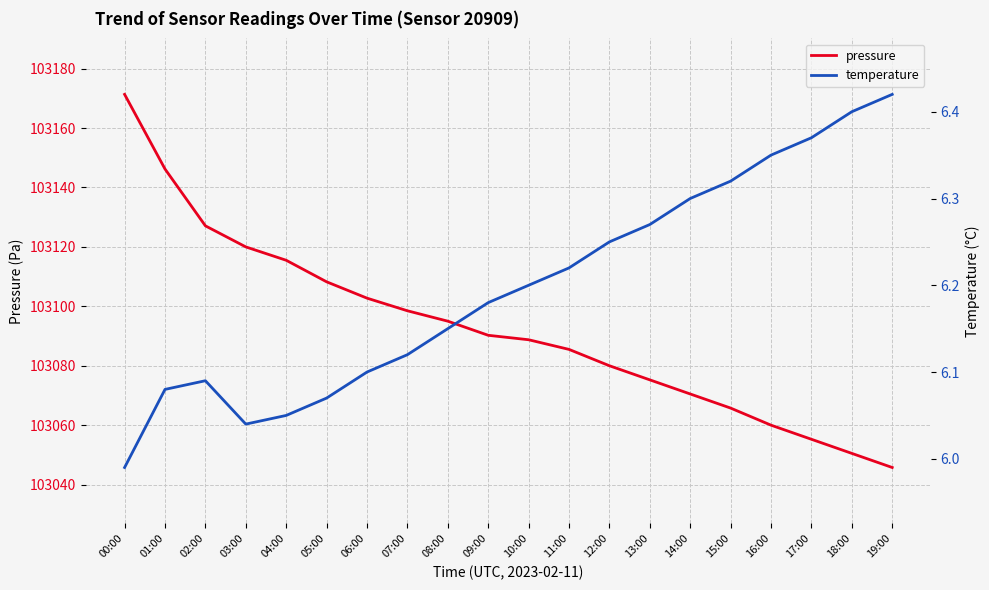

What is the label of the 2nd point from the left?

01:00